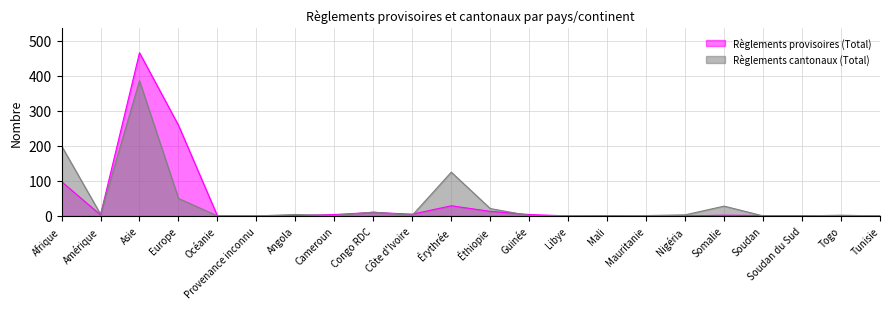

True or false: Règlements provisoires (Total) has a value of 0 at Océanie.

True